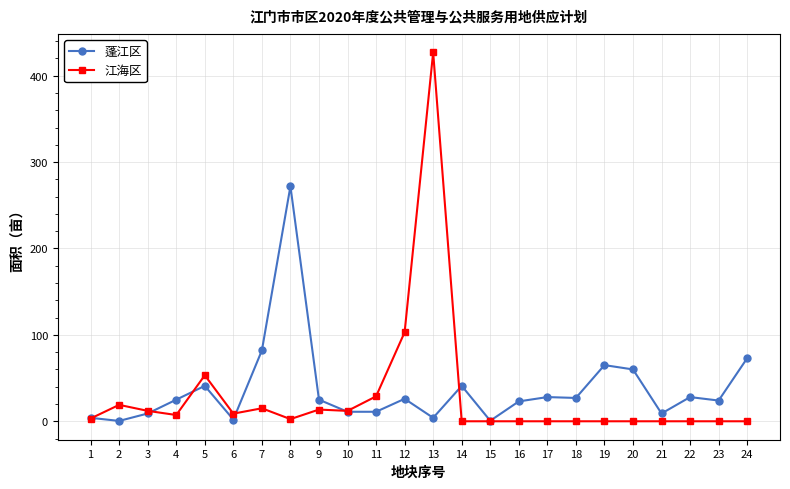

At which category is the sum across all series the highest?

13